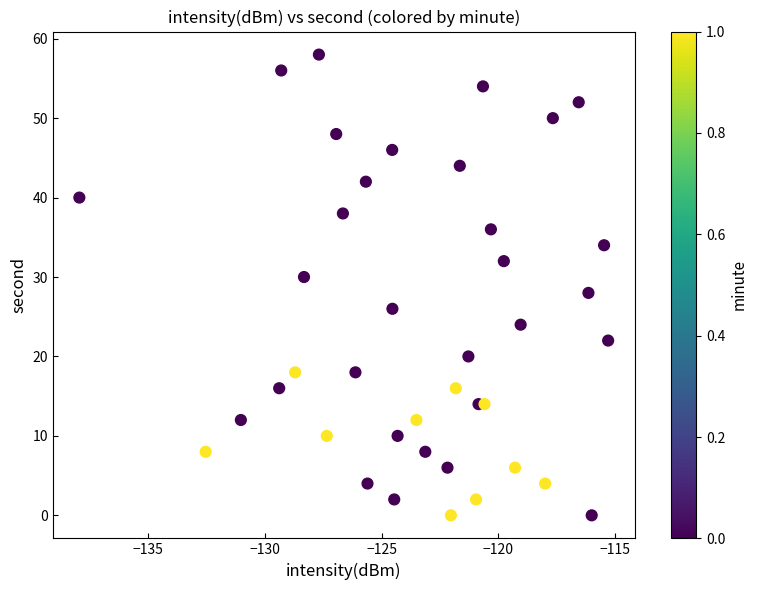

What is the range of Y values (max minus min)?

58